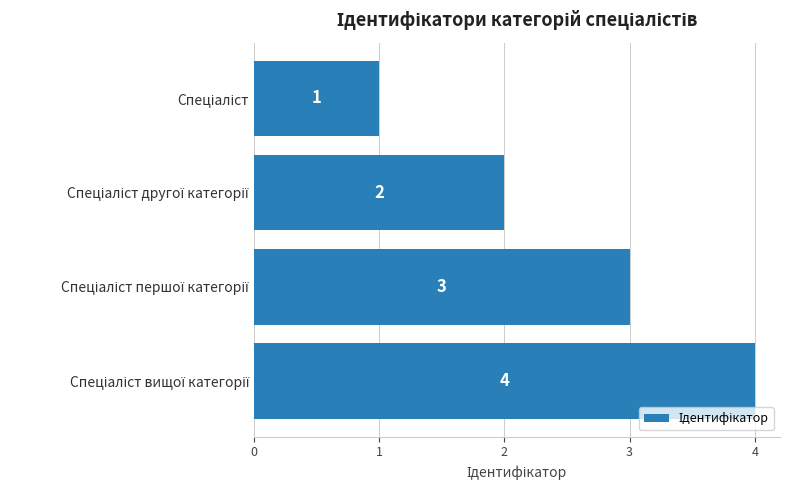

What is the difference between the maximum and minimum values?

3